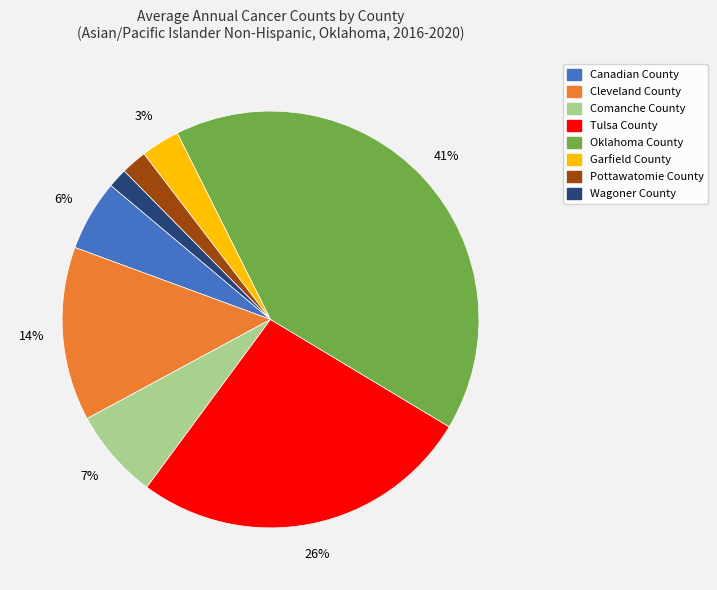

To the nearest percent, what portion does Oklahoma County represent?

41%